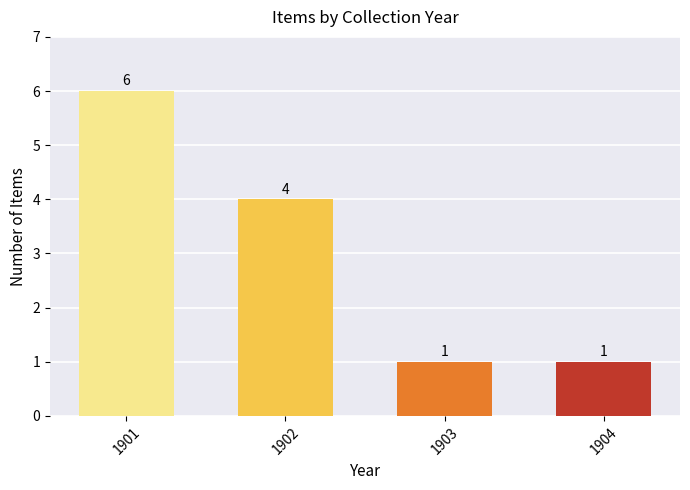

What is the value of the 3rd bar from the left?

1